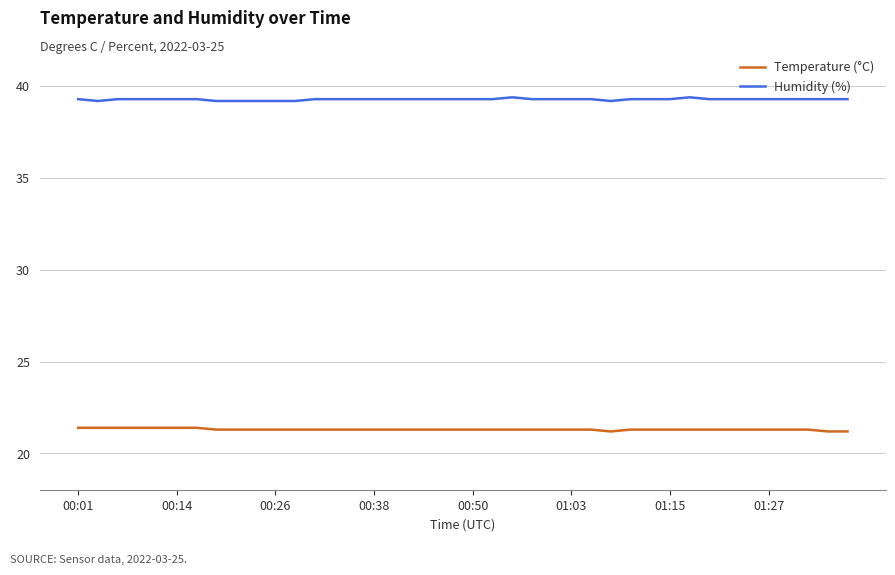

List the series in order of their peak value, highest first.

Humidity (%), Temperature (°C)